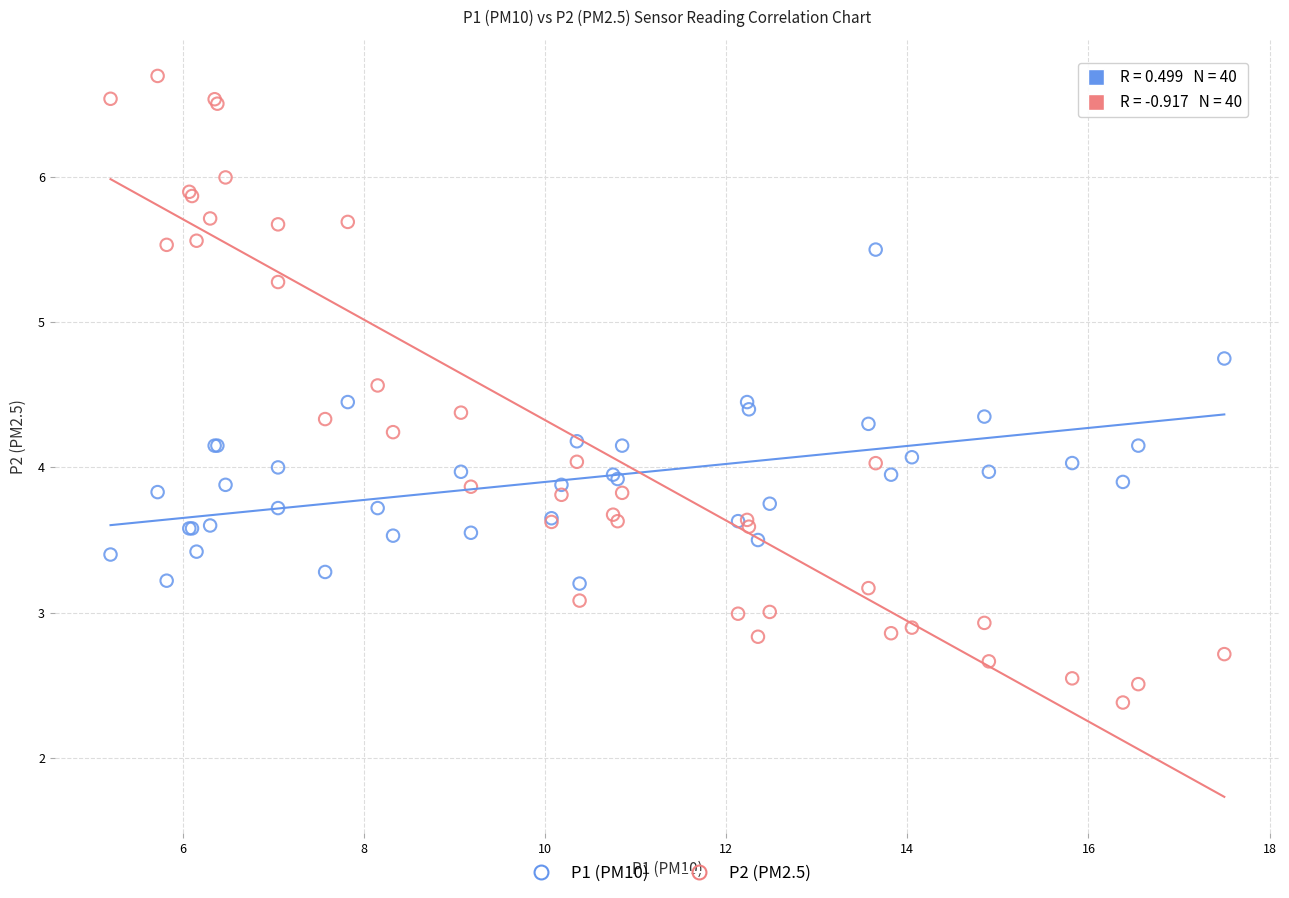

What are all the series names shown in the legend?

P1 (PM10), P2 (PM2.5)